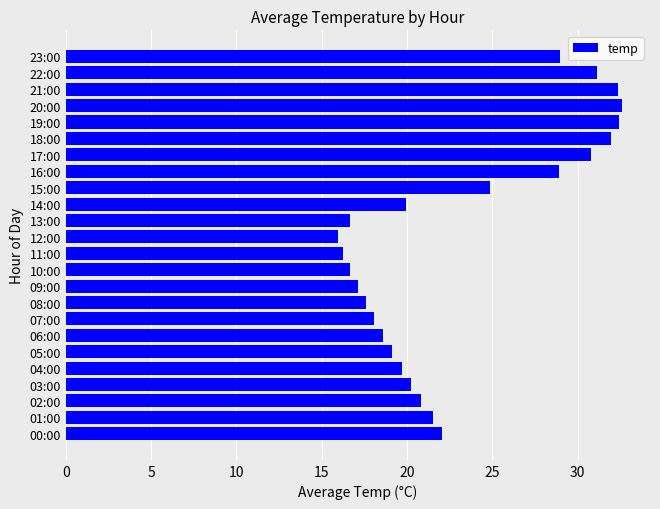

How many distinct data groups are displayed?

1